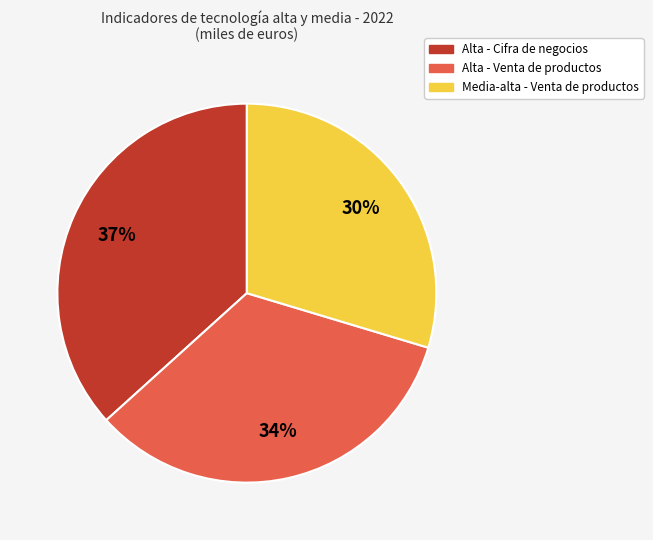

To the nearest percent, what is the average slice percentage?

33%